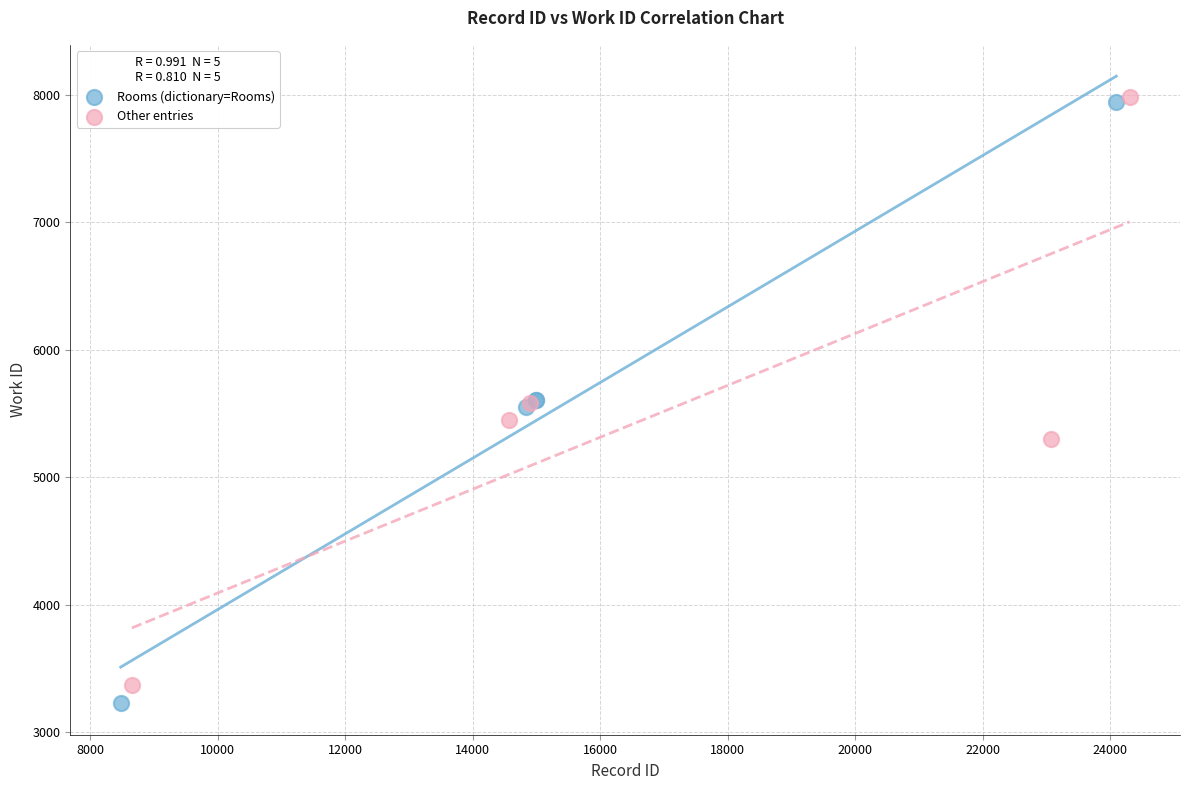

What are all the series names shown in the legend?

Rooms (dictionary=Rooms), Other entries